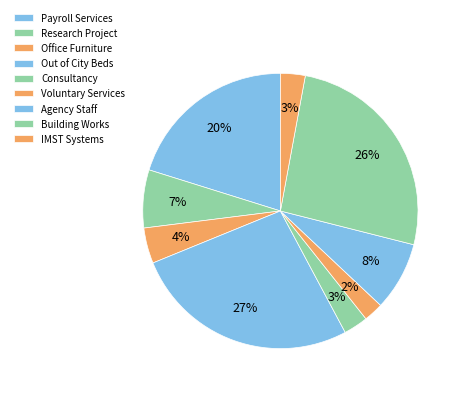

Approximately how many times larger is the value at Consultancy compared to Payroll Services?

0.1